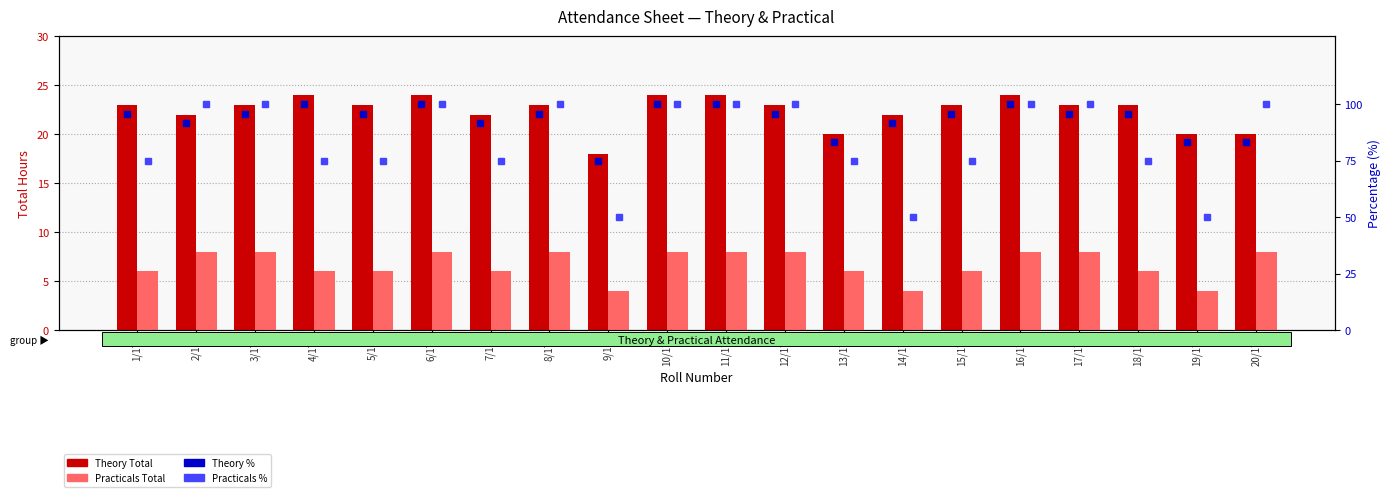

What is the total value across all series at 4/17?

205.0